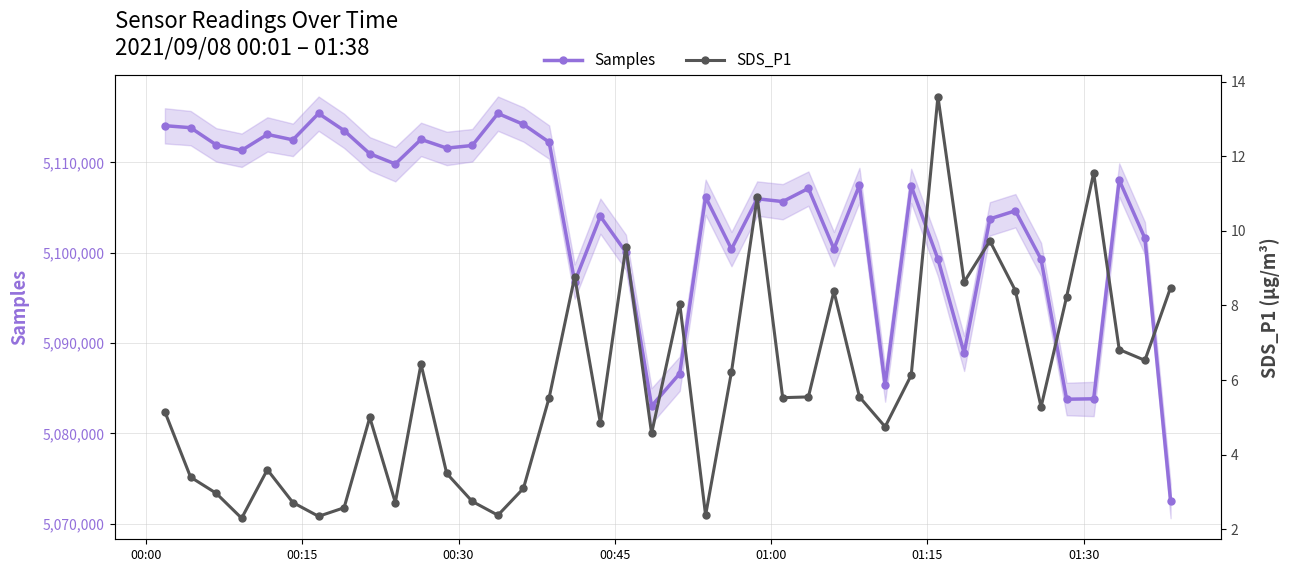

True or false: SDS_P1 and Samples cross at least once.

False